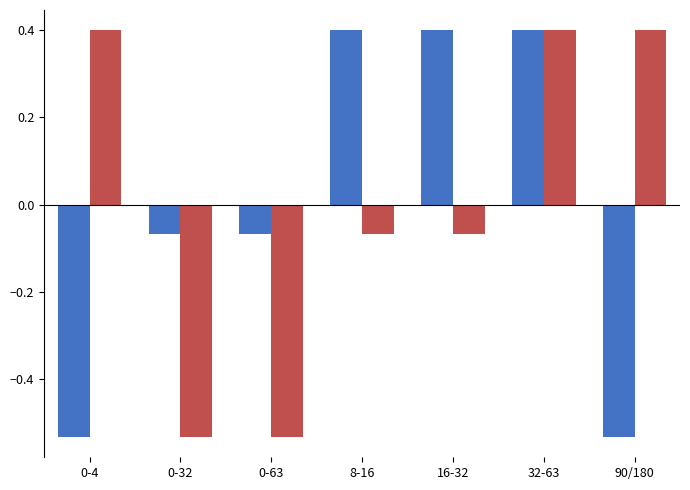

Count the number of data series in this chart.

2